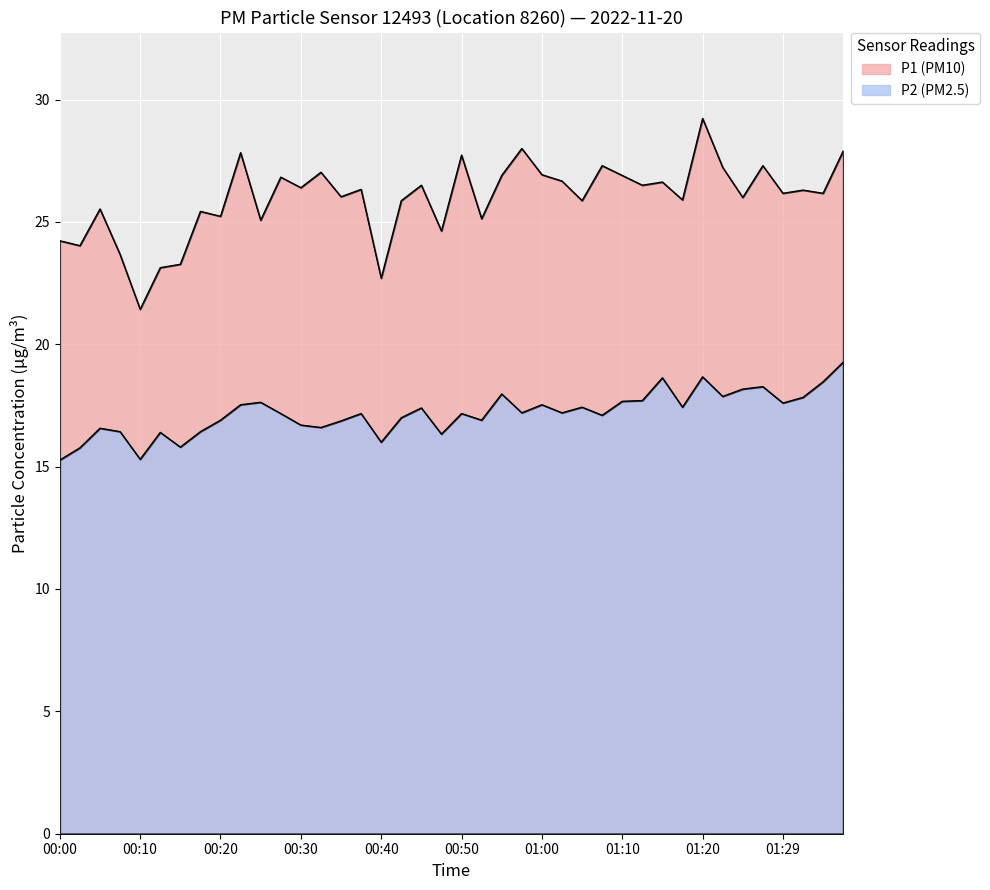

At which label does P1 reach its peak?

01:20